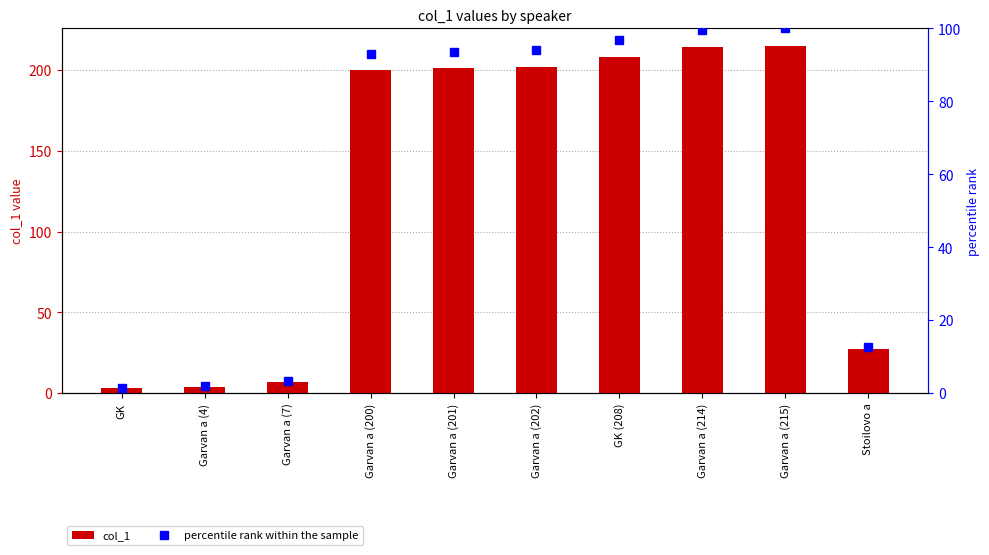

At which category is the sum across all series the highest?

Garvan a (215)